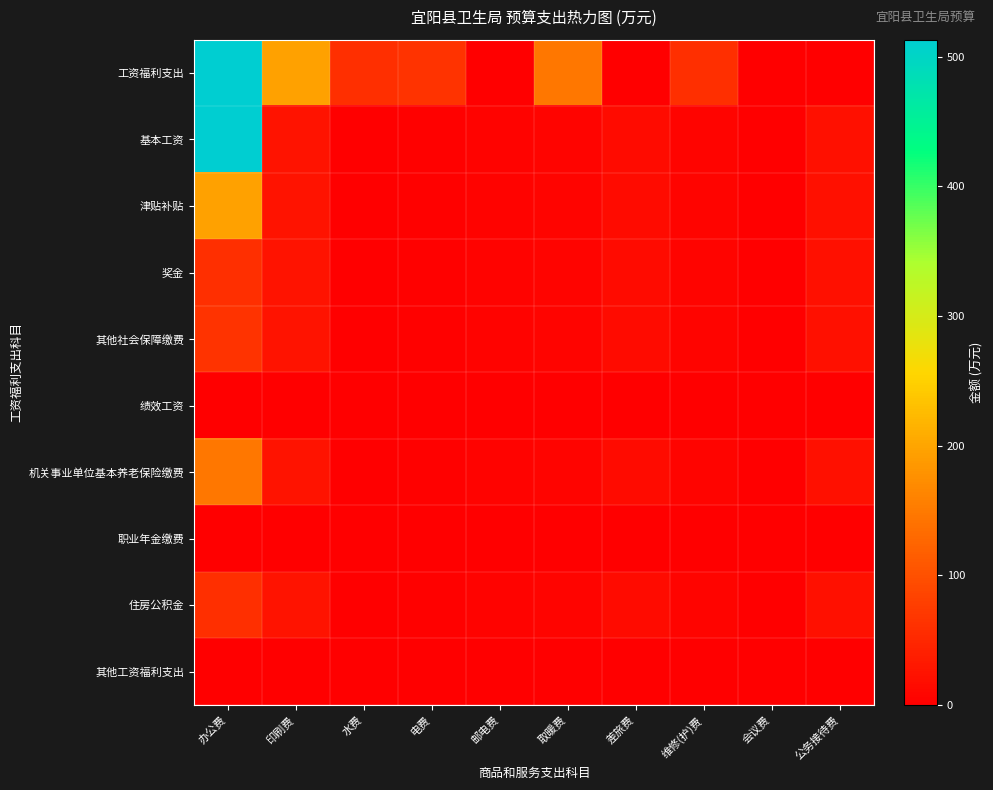

Between 差旅费 and 维修(护)费, which series saw the biggest shift?

工资福利支出